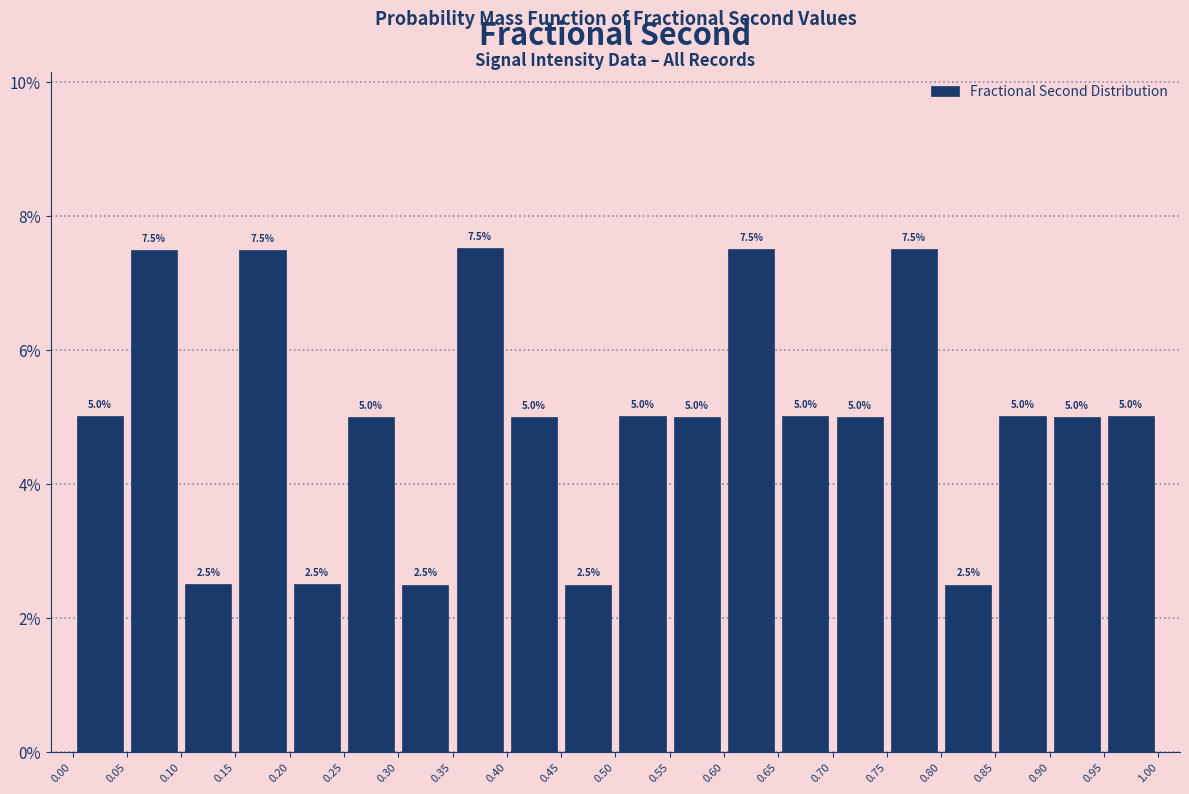

Reading left to right, list every bar in this chart as the range it spans on the x-axis followed by its height.

0.00 to 0.05: 5.0
0.05 to 0.10: 7.5
0.10 to 0.15: 2.5
0.15 to 0.20: 7.5
0.20 to 0.25: 2.5
0.25 to 0.30: 5.0
0.30 to 0.35: 2.5
0.35 to 0.40: 7.5
0.40 to 0.45: 5.0
0.45 to 0.50: 2.5
0.50 to 0.55: 5.0
0.55 to 0.60: 5.0
0.60 to 0.65: 7.5
0.65 to 0.70: 5.0
0.70 to 0.75: 5.0
0.75 to 0.80: 7.5
0.80 to 0.85: 2.5
0.85 to 0.90: 5.0
0.90 to 0.95: 5.0
0.95 to 1.00: 5.0